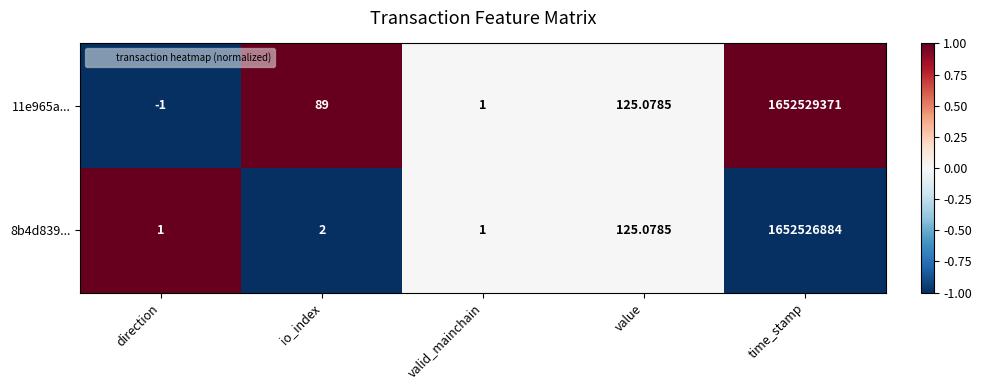

What is the greatest value displayed?

1652529371.0